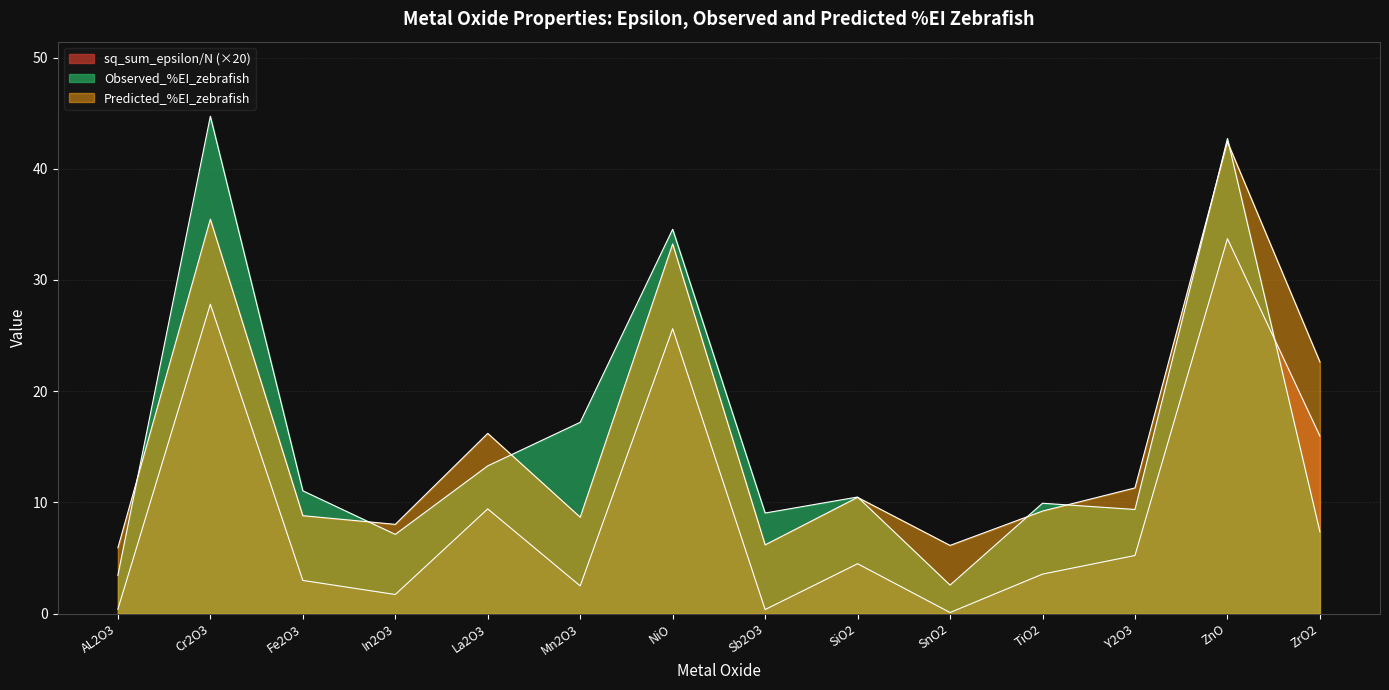

True or false: sq_sum_epsilon/N has a value of 0.6 at AL2O3.

False